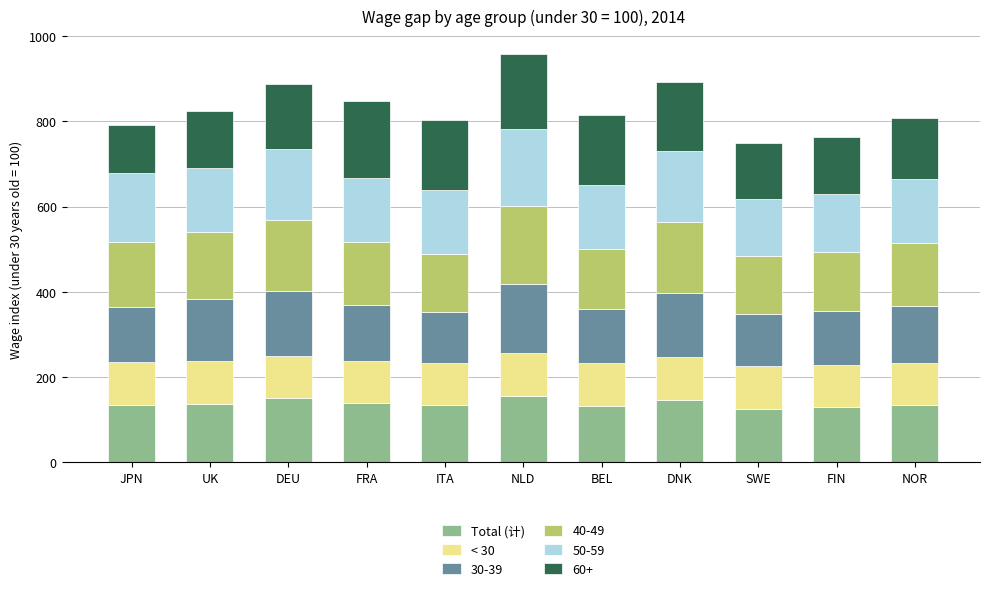

What is the lowest value of the Total (计) series?

125.0